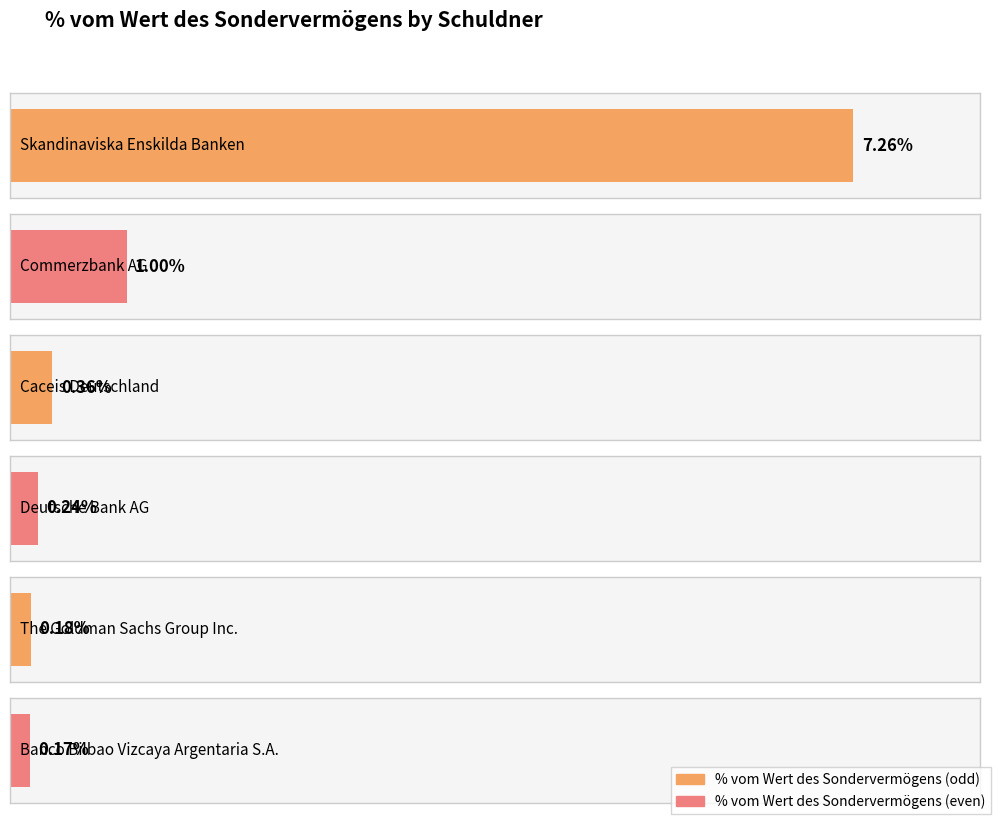

What is the average value?

1.5